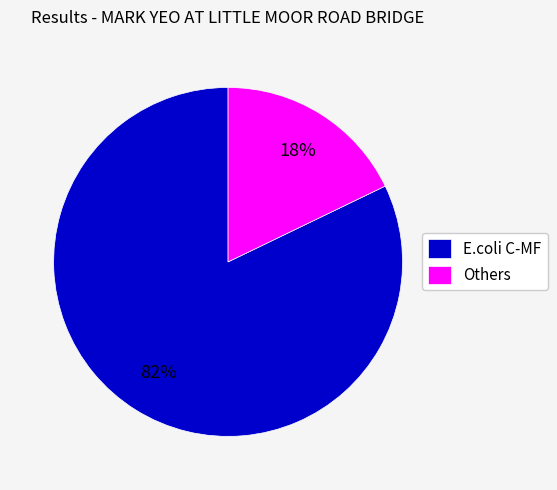

Which category has the smallest portion of the pie?

Others